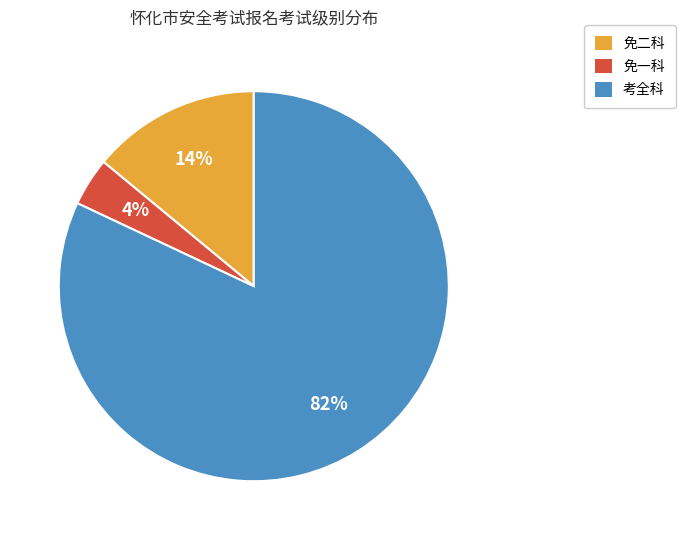

What percentage is the 免二科 slice, to the nearest percent?

14%